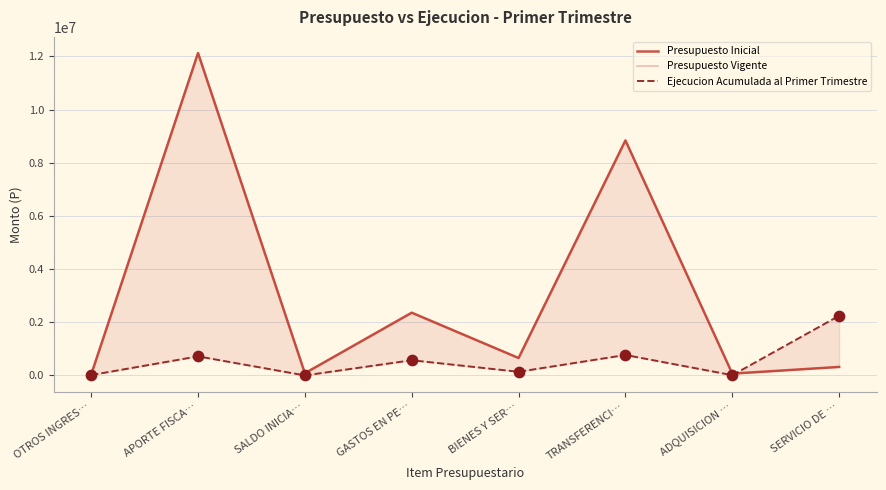

Which series contains the highest Y value?

Presupuesto Inicial